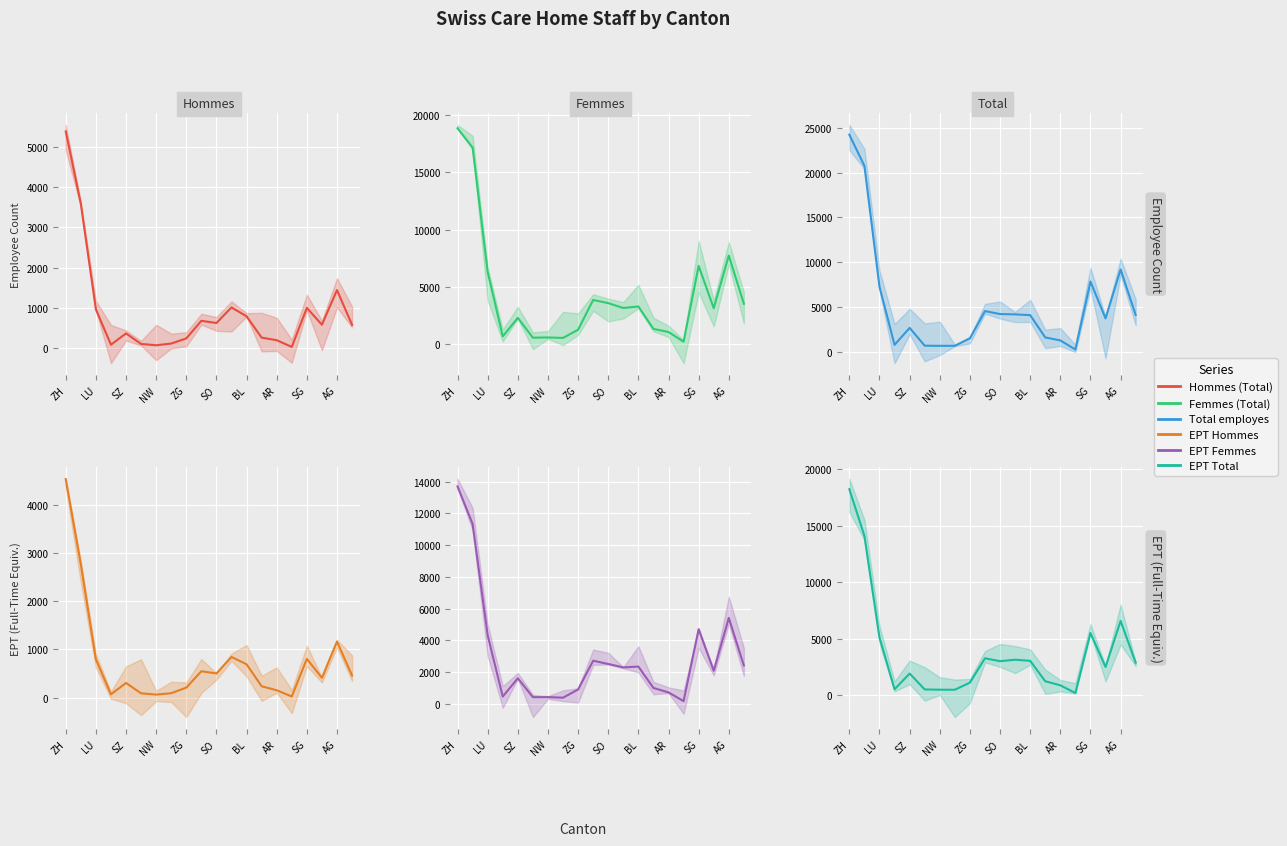

True or false: Hommes (Total) and EPT Total cross at least once.

False